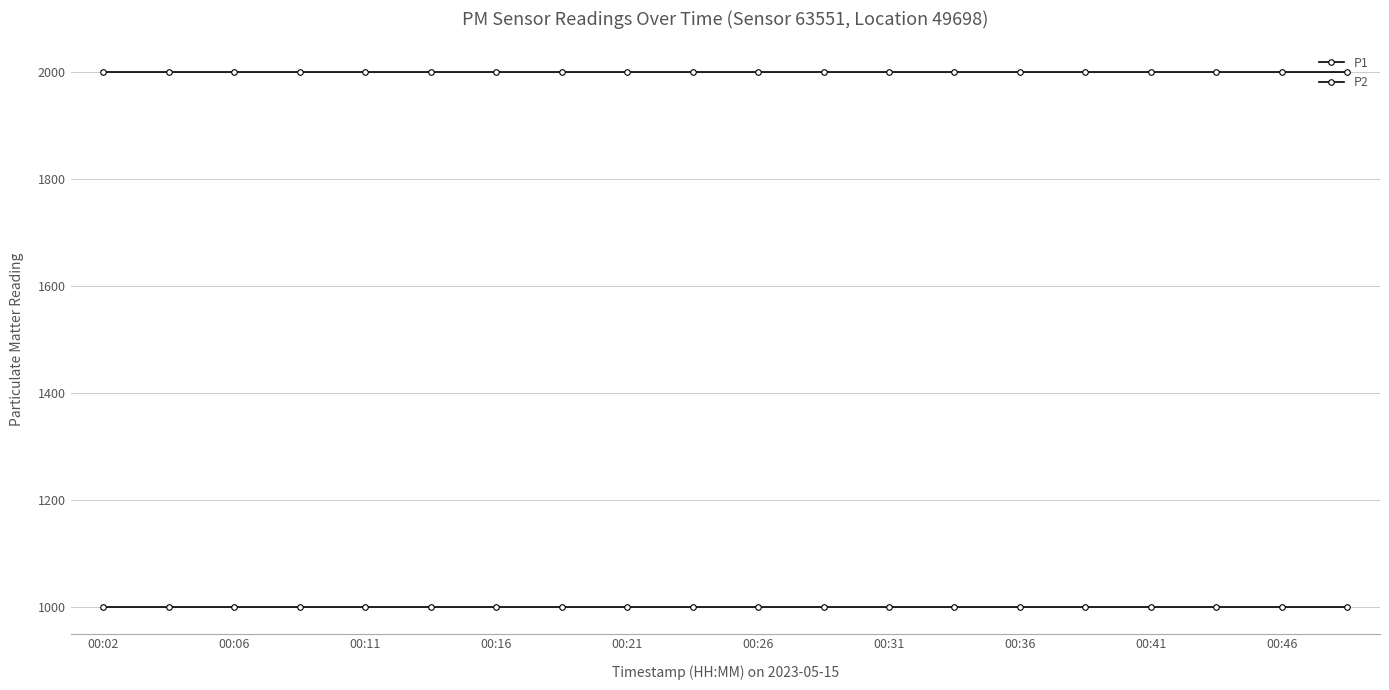

How many data points does each series have?

20